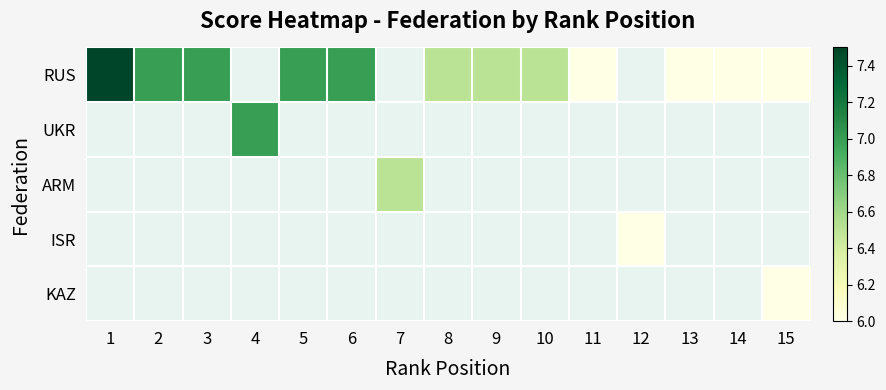

What is the approximate value of RUS at 1?

7.5